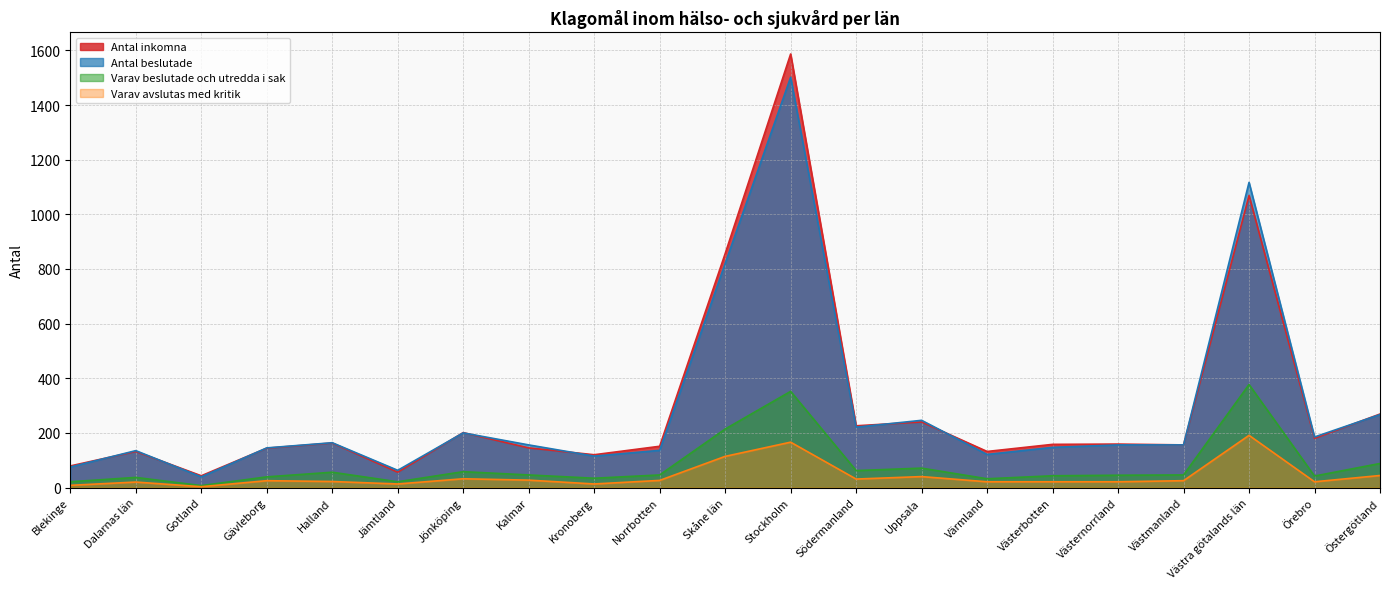

Is it true that Varav beslutade och utredda i sak equals 46 at Norrbotten?

True